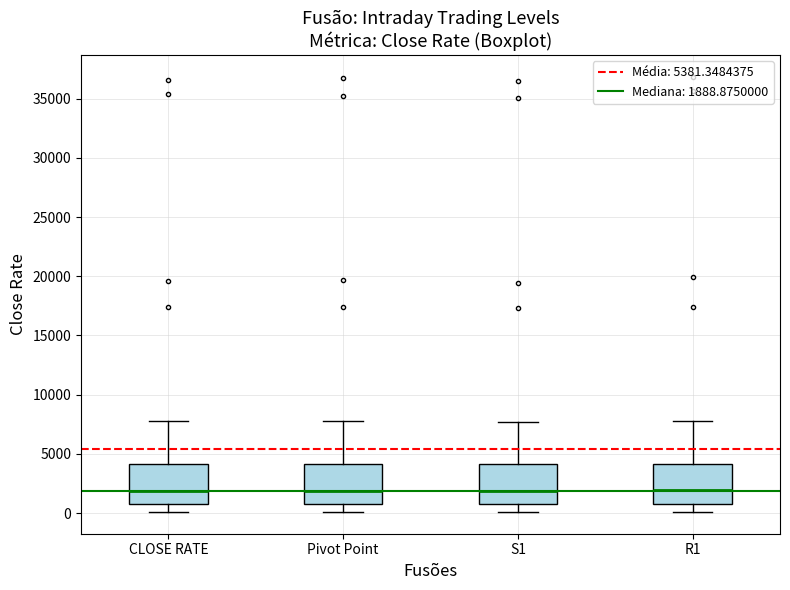

Reading left to right, read every box against the y-axis: the position of its median line, the range the box covers, and the ends of its whiskers. The values are not printed on the chart, so give them approximately, as read against the axis.

CLOSE RATE: median 2000, box 1000 to 4000, whiskers 0 to 8000
Pivot Point: median 2000, box 1000 to 4000, whiskers 0 to 8000
S1: median 2000, box 1000 to 4000, whiskers 0 to 7500
R1: median 2000, box 1000 to 4000, whiskers 0 to 8000